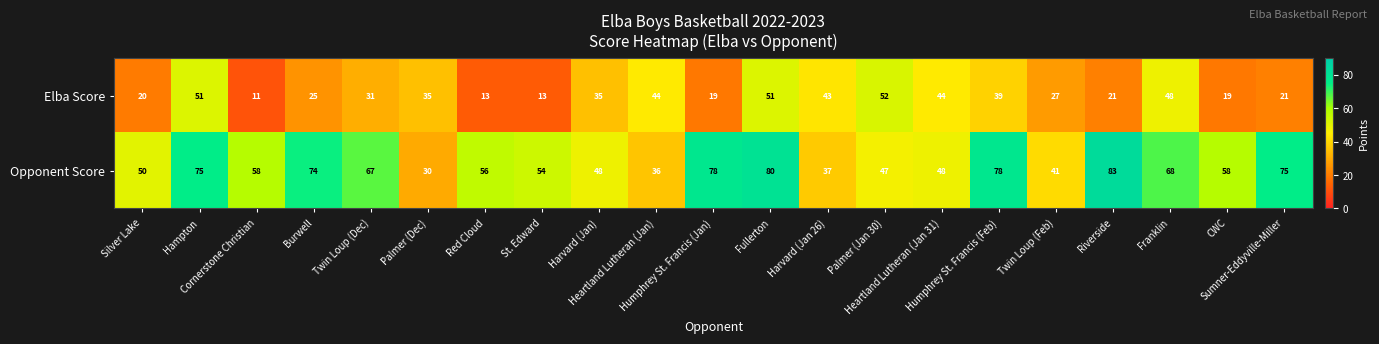

How many data points does each series have?

21